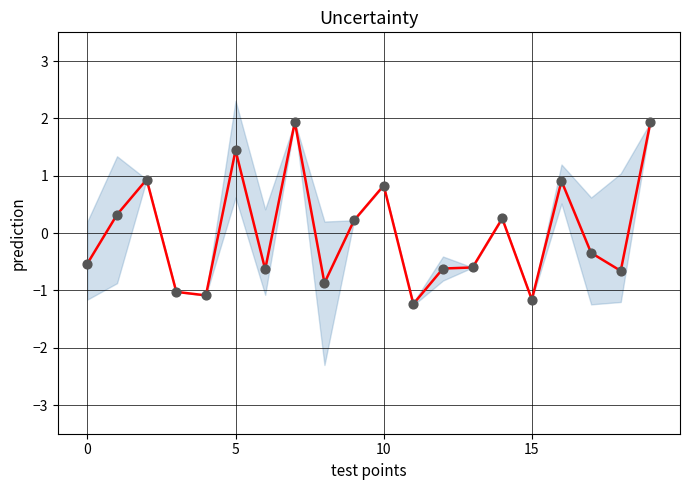

Which series reaches the minimum Y coordinate?

prediction